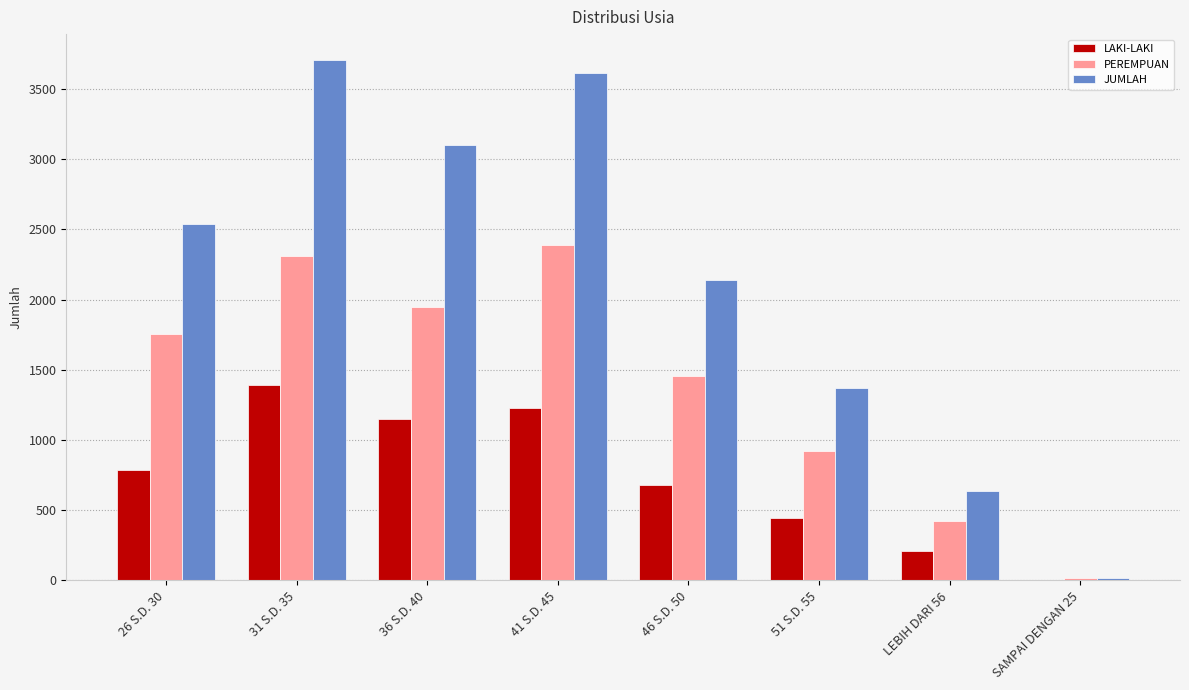

Reading left to right, extract all data points from this chart.

LAKI-LAKI: 789	1393	1150	1226	679	446	210	3
PEREMPUAN: 1753	2313	1948	2389	1458	922	424	15
JUMLAH: 2542	3706	3098	3615	2137	1368	634	18